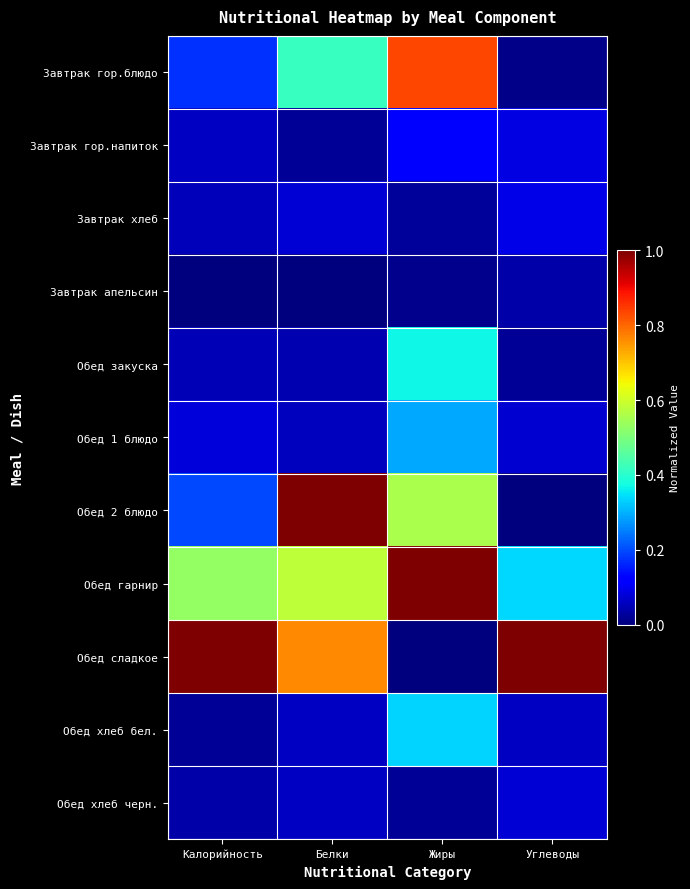

Which series has the largest total across all categories?

Обед сладкое